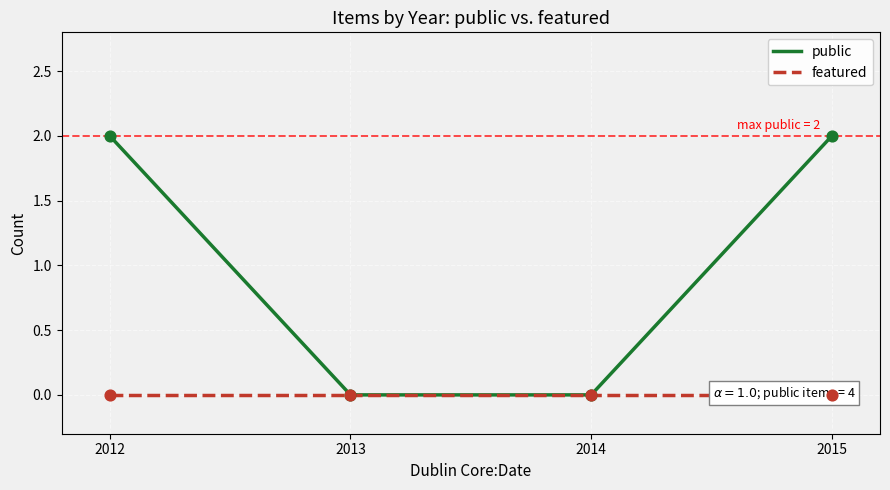

Which series has the largest Y range (max minus min)?

public